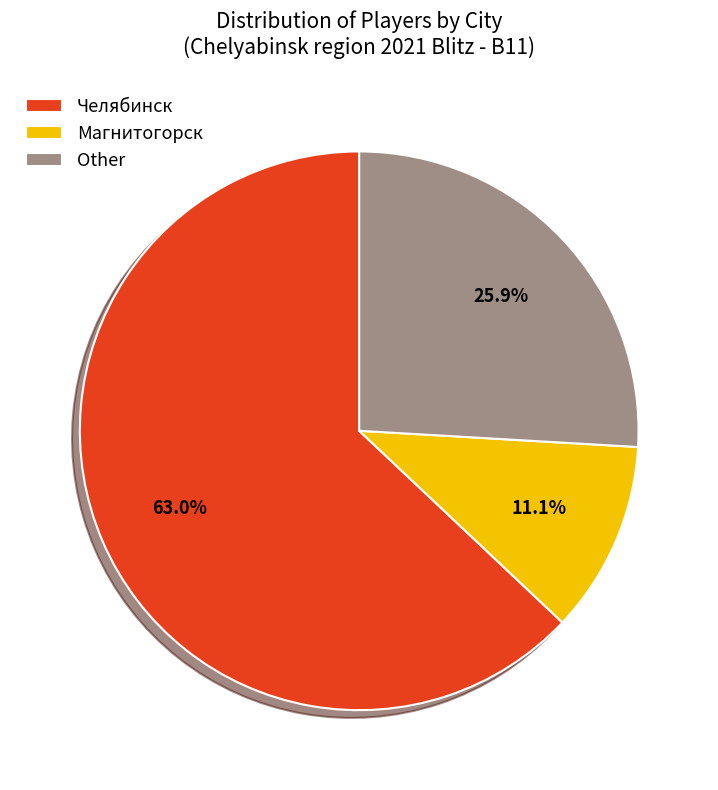

Which category has the smallest portion of the pie?

Магнитогорск